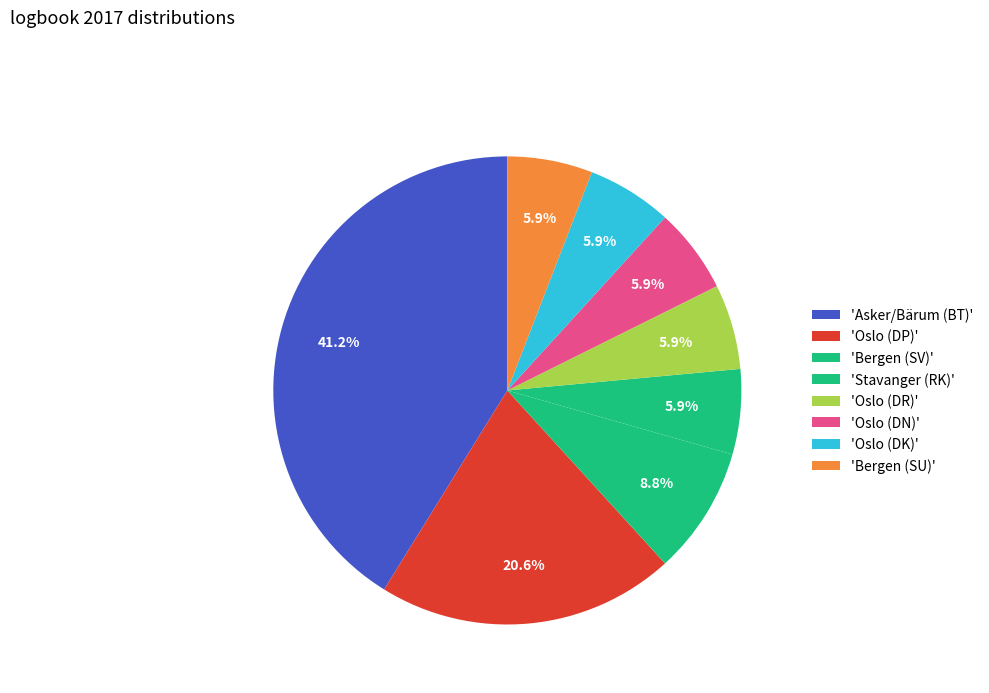

Count the number of slices in the pie.

8